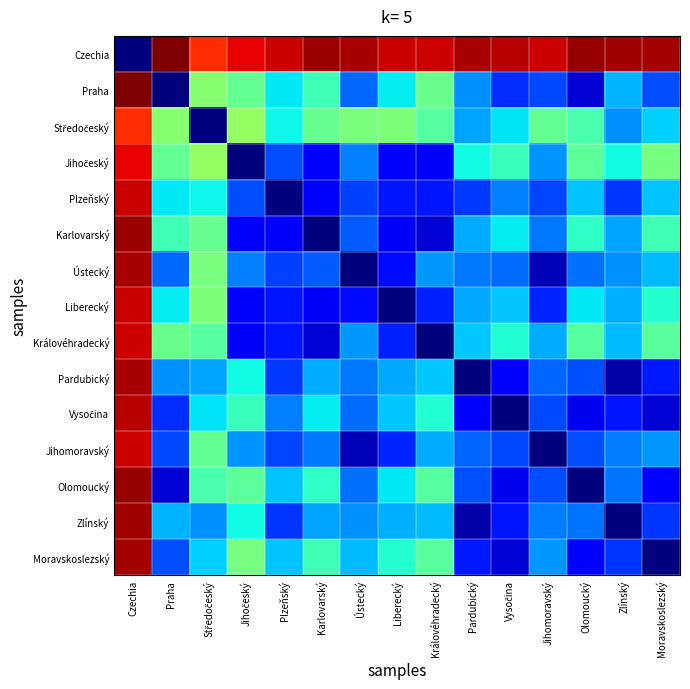

Which series has the largest total across all categories?

Czechia